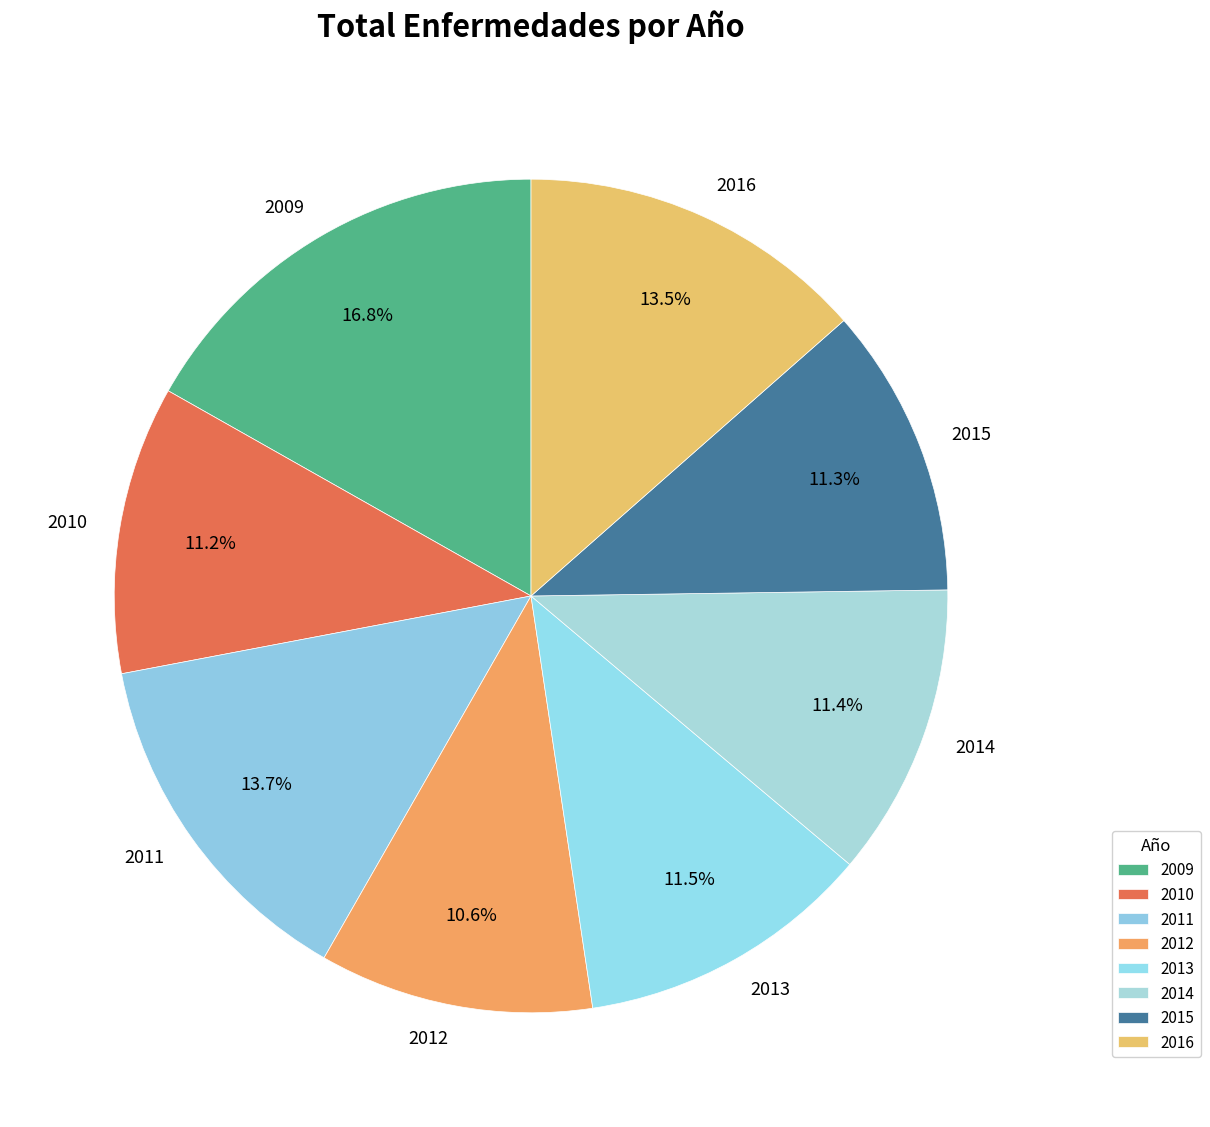

Between 2016 and 2015, which is larger?

2016